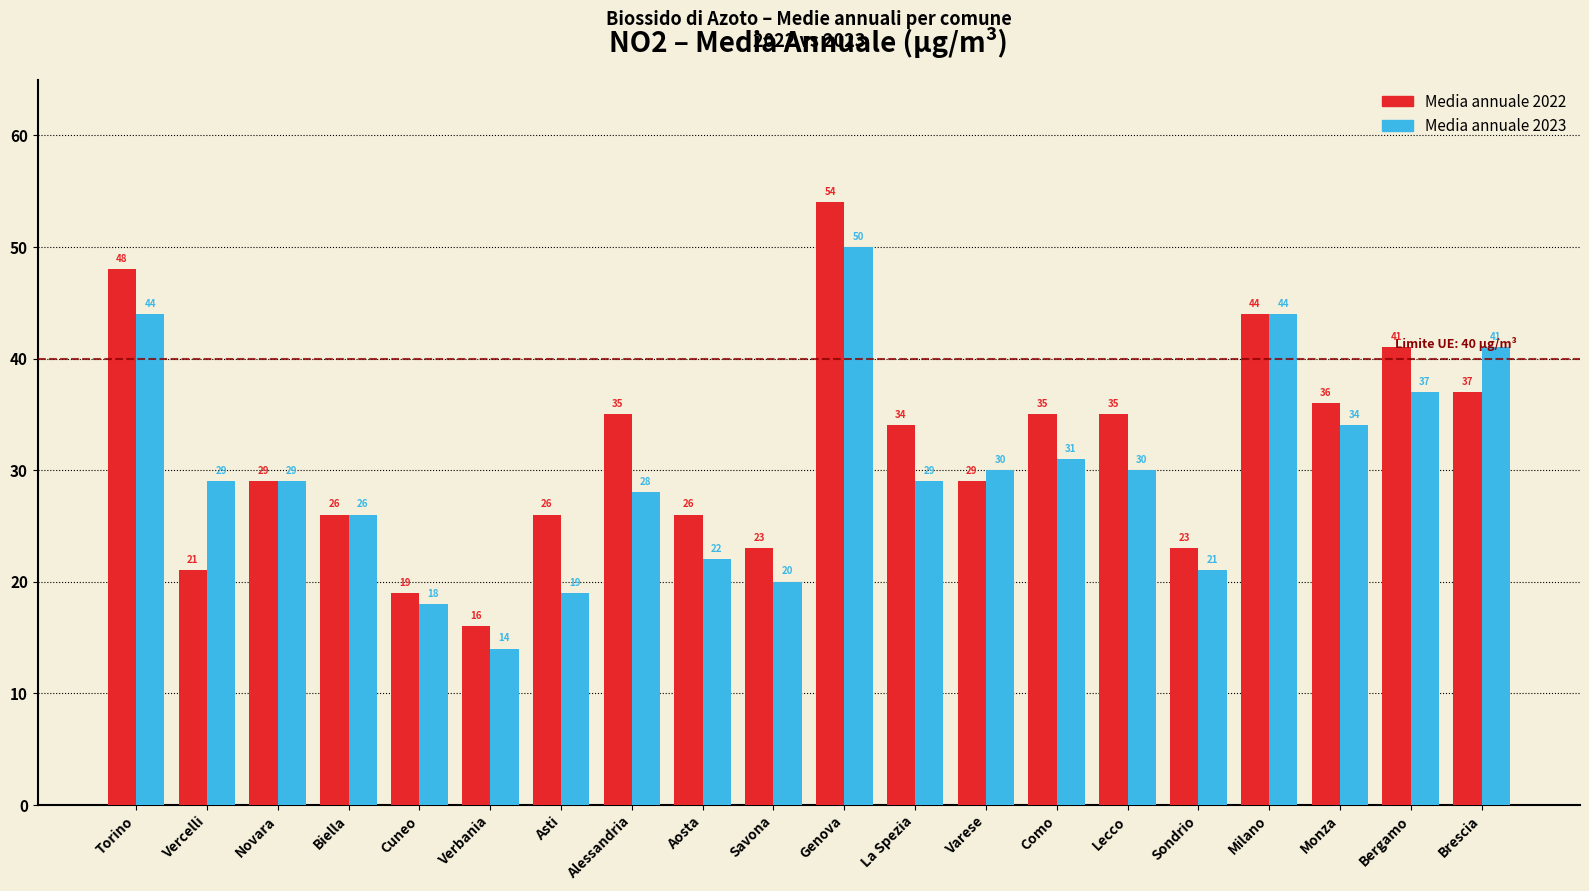

At which label does Media annuale 2022 reach its minimum?

Verbania